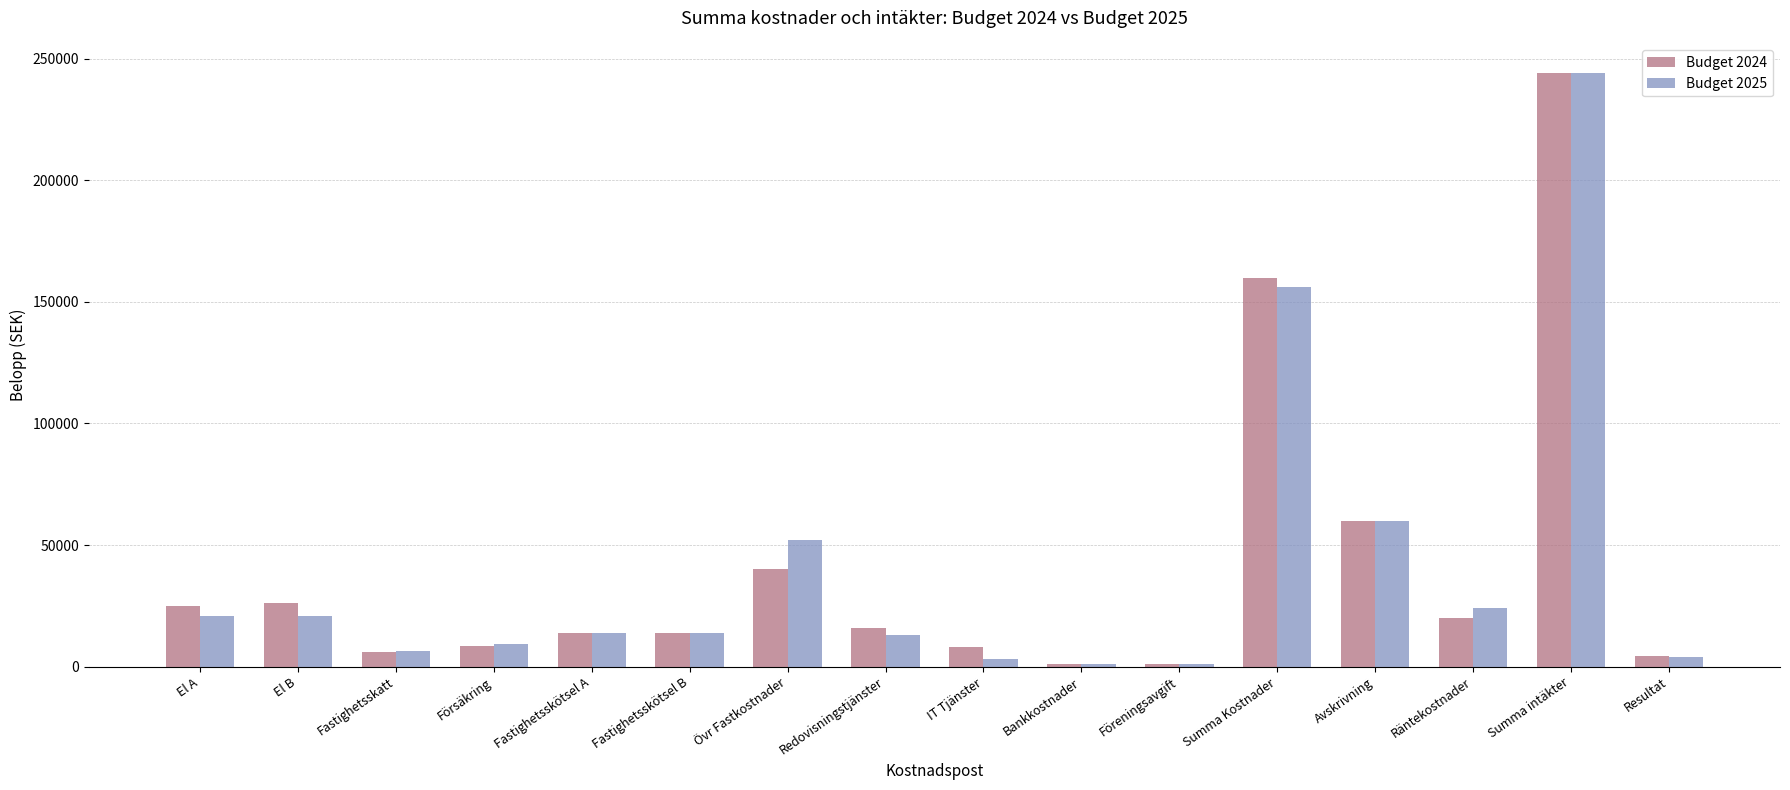

Is it true that Budget 2024 equals 64430 at Övr Fastkostnader?

False